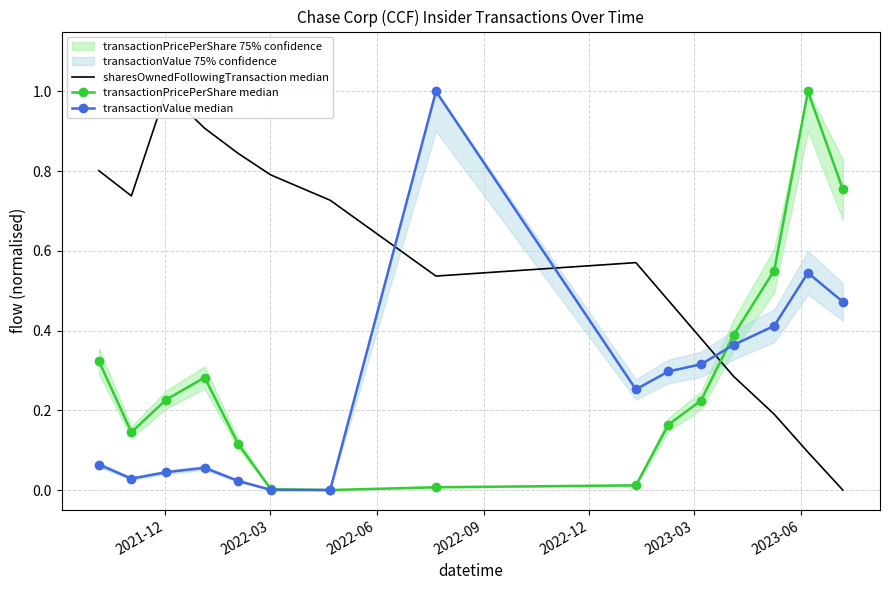

In sharesOwnedFollowingTransaction median, how many points are lower than both neighbors (excluding endpoints)?

2